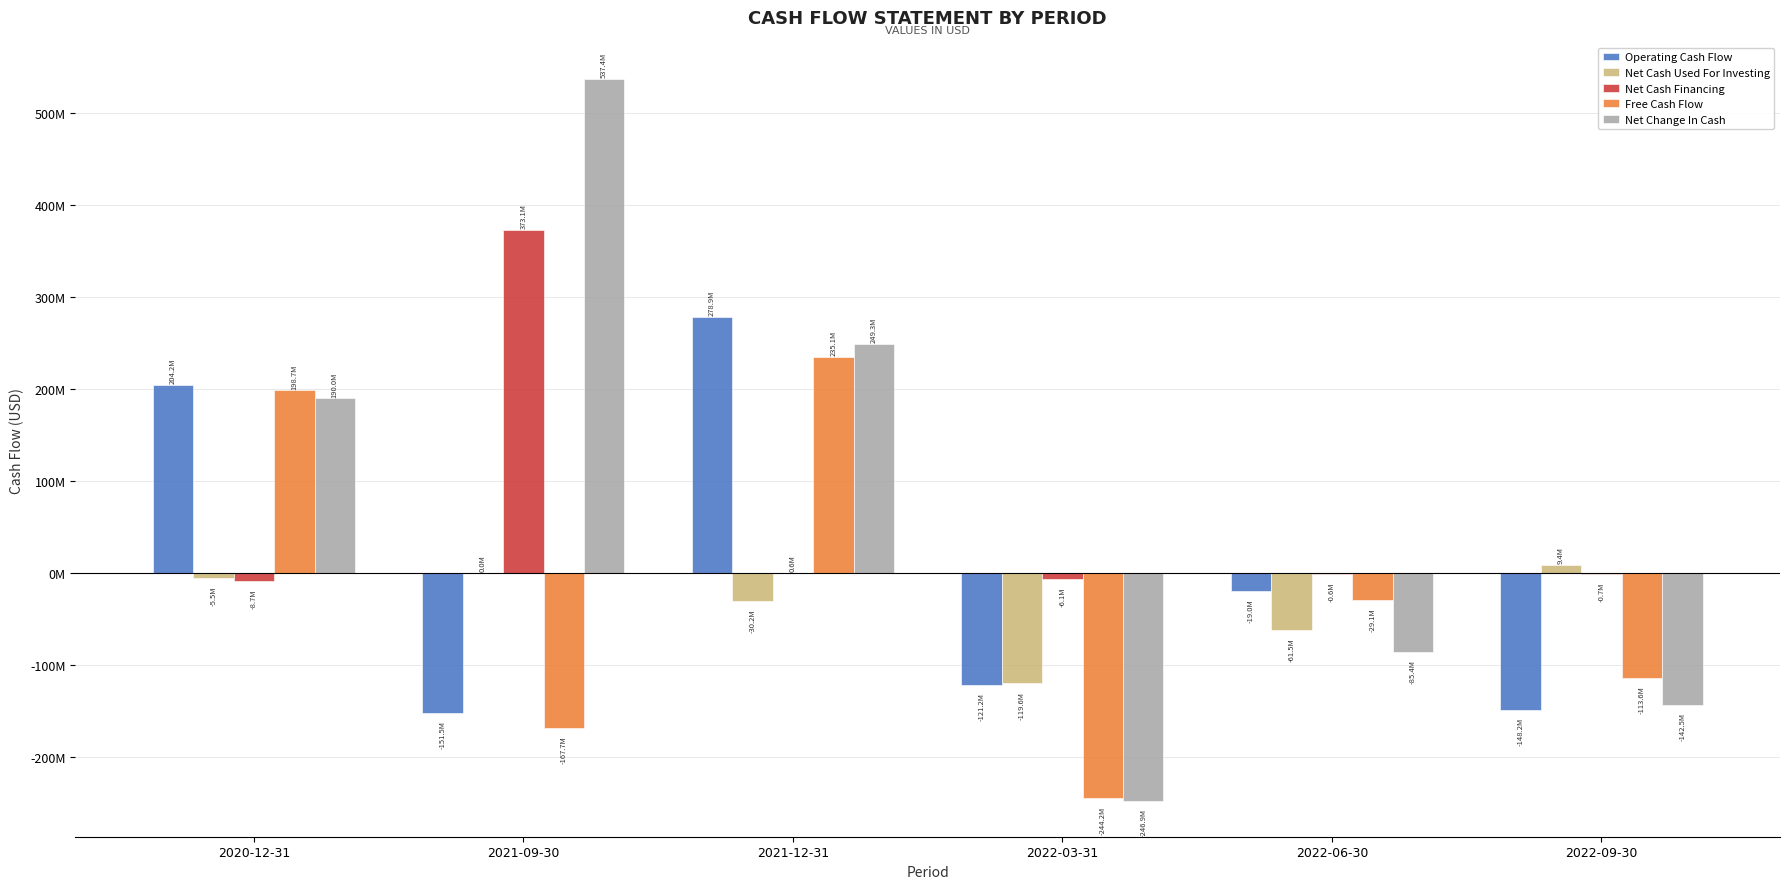

Where does the Net Cash Used For Investing series first go above -5502000?

2021-09-30